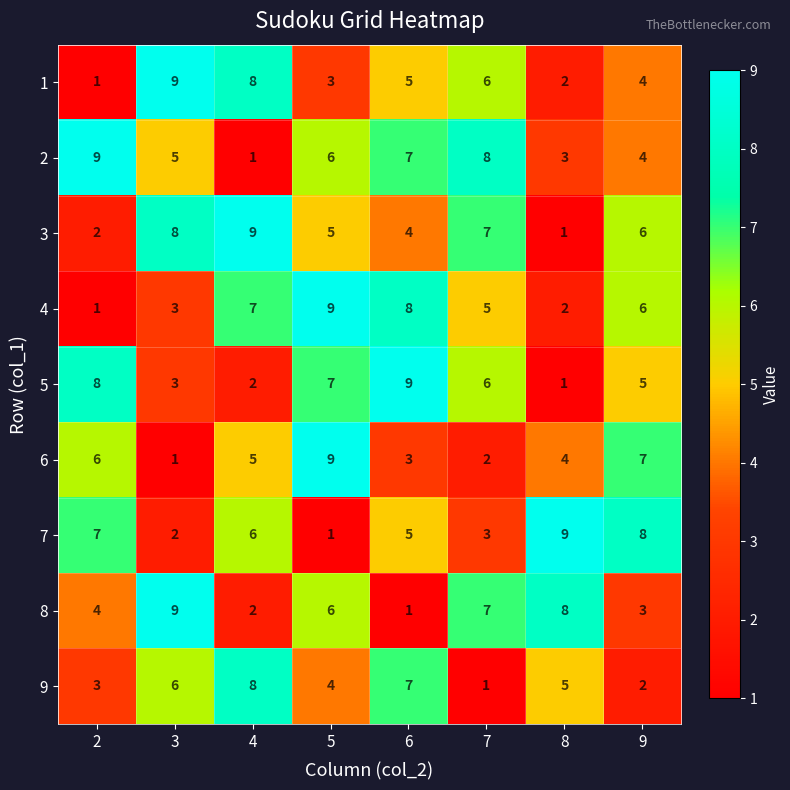

The value of 5 at 5 is 7. True or false?

True